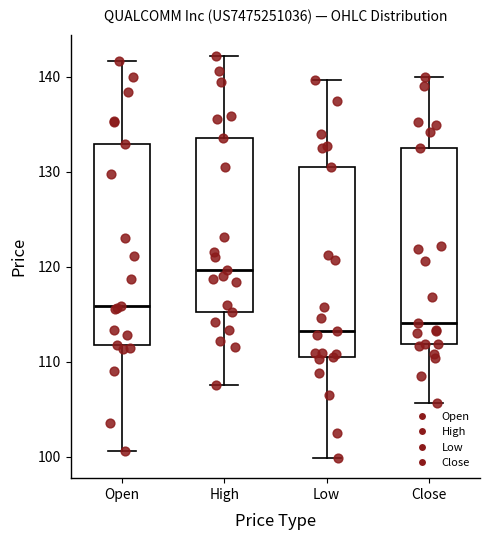

Reading left to right, transcribe this box plot: for each box, give where its median line is, the range the box spans, and where its two whiskers end, as read against the y-axis. The values are not printed on the chart, so give them approximately, as read against the axis.

Open: median 116, box 112 to 133, whiskers 101 to 142
High: median 120, box 115 to 134, whiskers 108 to 142
Low: median 113, box 111 to 130, whiskers 100 to 140
Close: median 114, box 112 to 133, whiskers 106 to 140